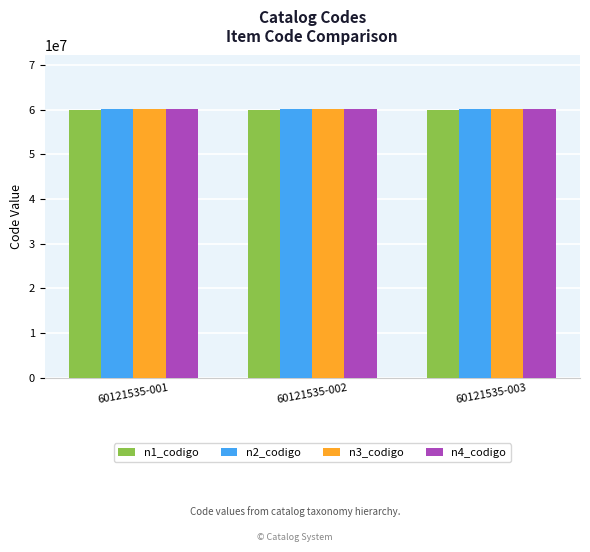

How many bars are there in total?

12